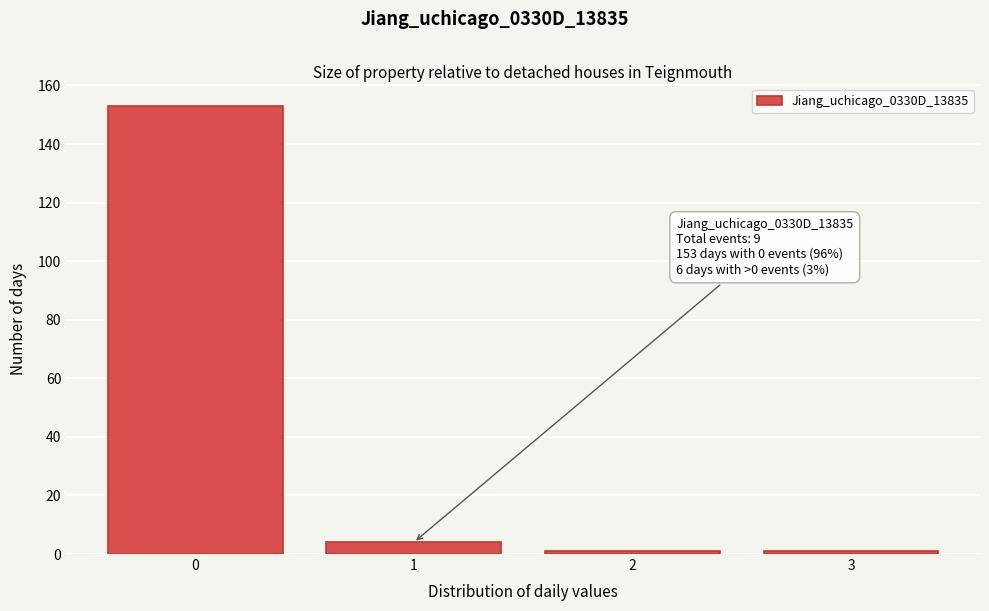

Reading left to right, transcribe all the data shown in this chart.

0=153	1=4	2=1	3=1